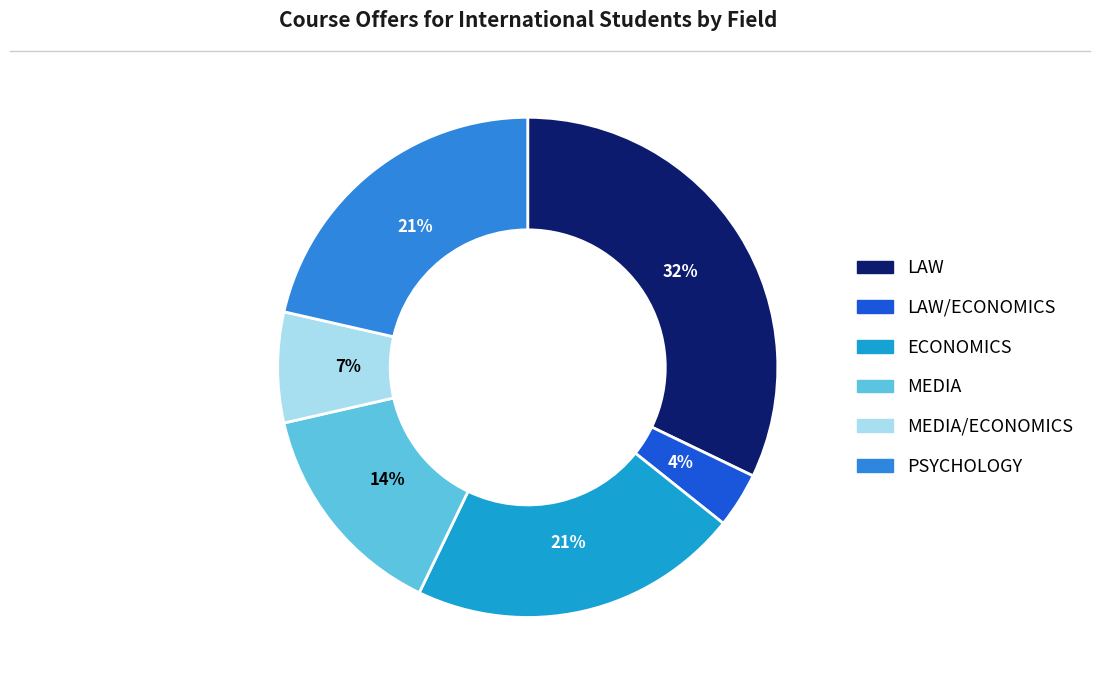

How many slices are in this pie chart?

6